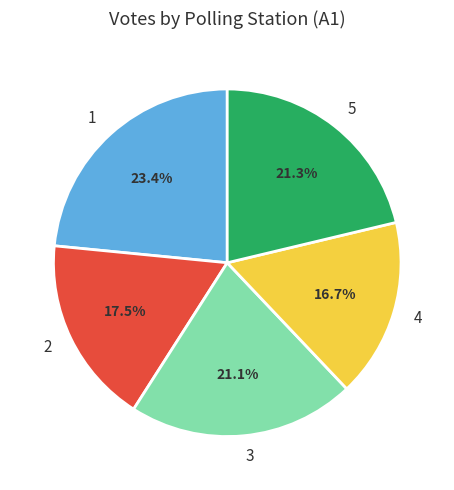

What is the smallest slice in the pie chart?

4